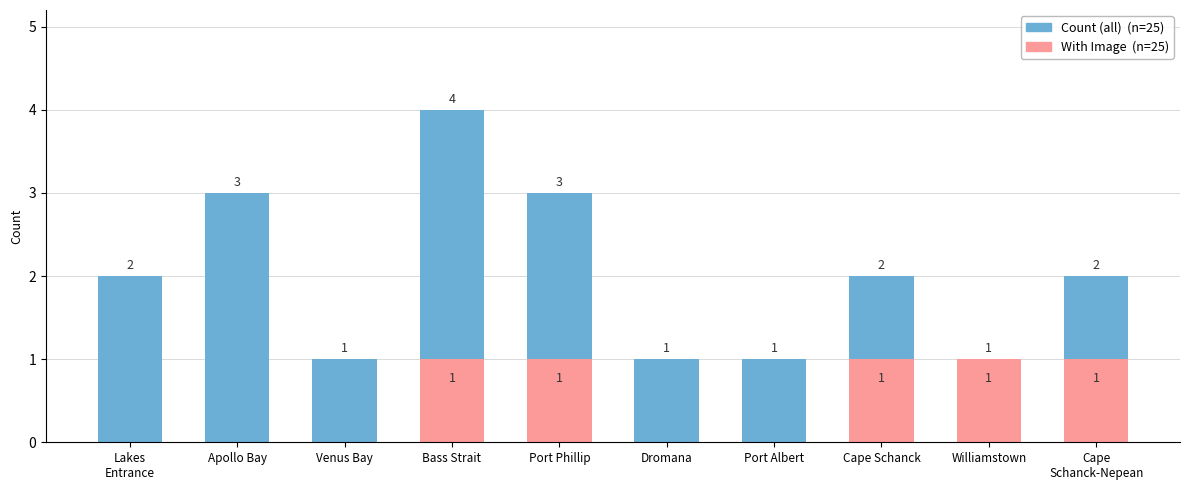

What is the total value across all series at Cape Schanck?

3